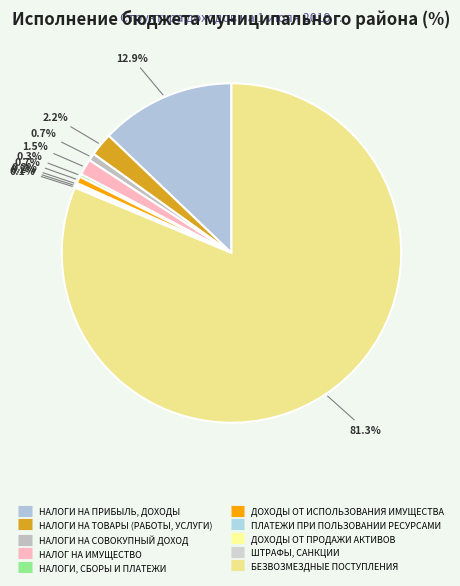

What is the majority slice?

БЕЗВОЗМЕЗДНЫЕ ПОСТУПЛЕНИЯ